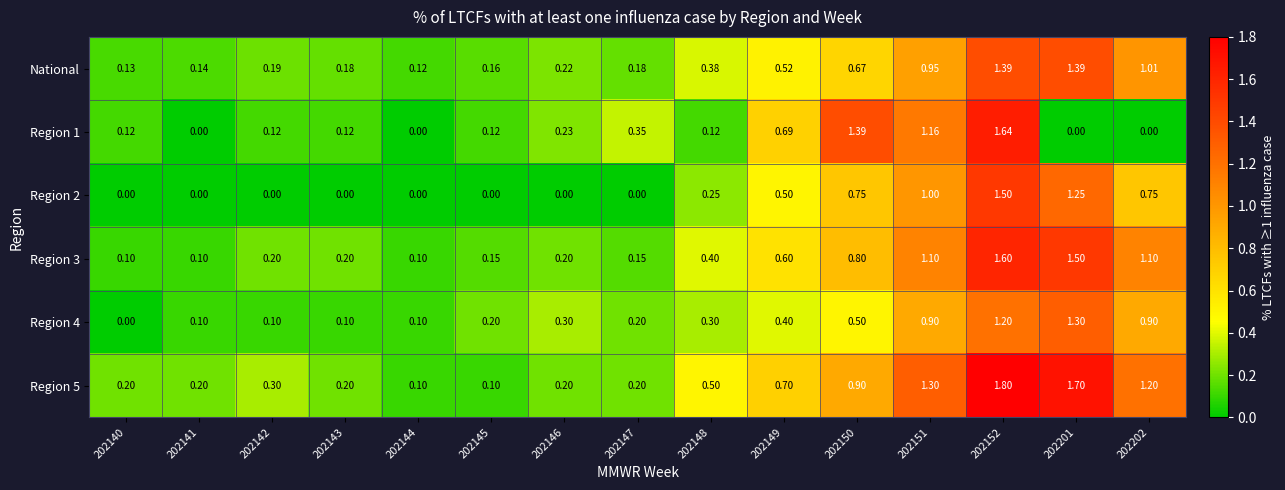

How many data points in Region 4 are above 0?

14